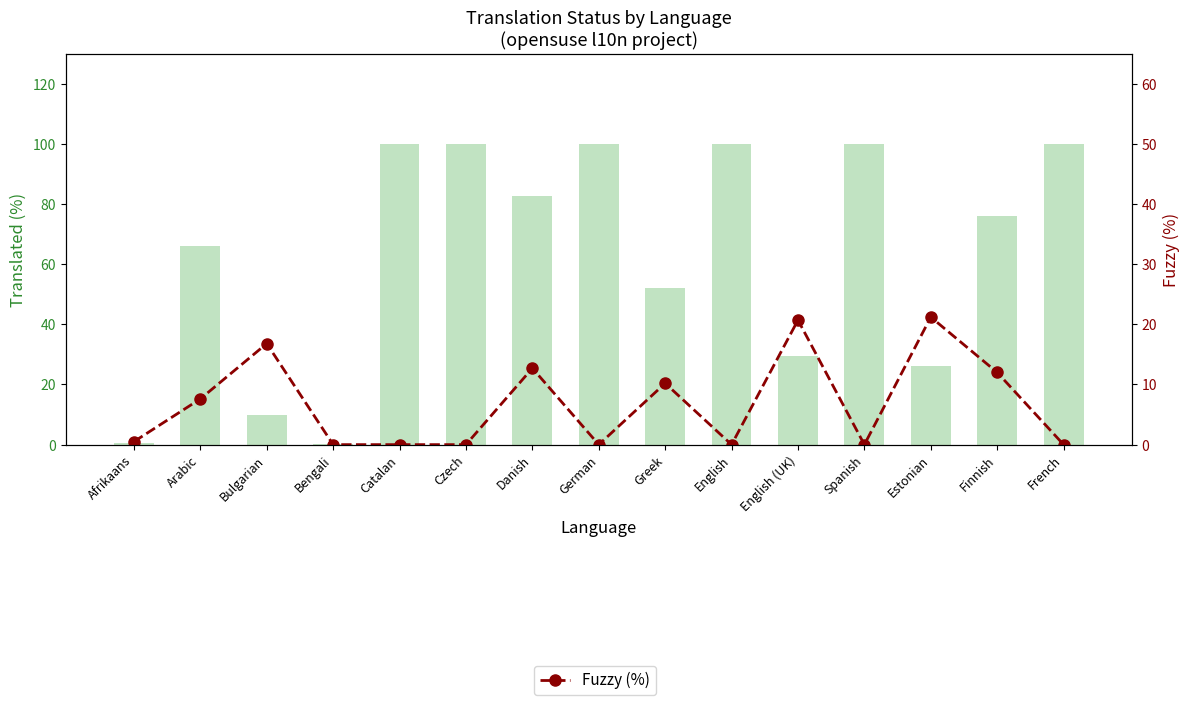

What is the average value of the Fuzzy (%) series?

6.8